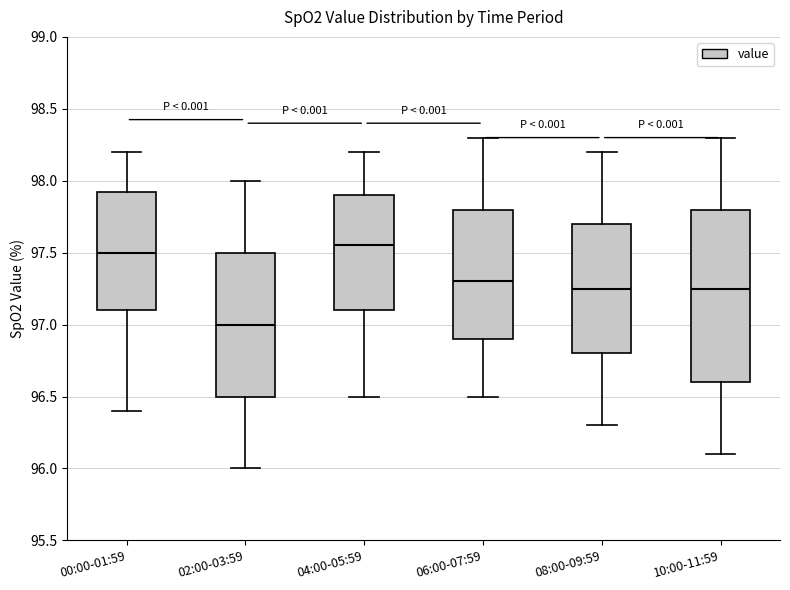

Reading left to right, transcribe this box plot: for each box, give where its median line is, the range the box spans, and where its two whiskers end, as read against the y-axis. The values are not printed on the chart, so give them approximately, as read against the axis.

00:00-01:59: median 97.50, box 97.10 to 97.95, whiskers 96.40 to 98.20
02:00-03:59: median 97.00, box 96.50 to 97.50, whiskers 96.00 to 98.00
04:00-05:59: median 97.55, box 97.10 to 97.90, whiskers 96.50 to 98.20
06:00-07:59: median 97.30, box 96.90 to 97.80, whiskers 96.50 to 98.30
08:00-09:59: median 97.25, box 96.80 to 97.70, whiskers 96.30 to 98.20
10:00-11:59: median 97.25, box 96.60 to 97.80, whiskers 96.10 to 98.30